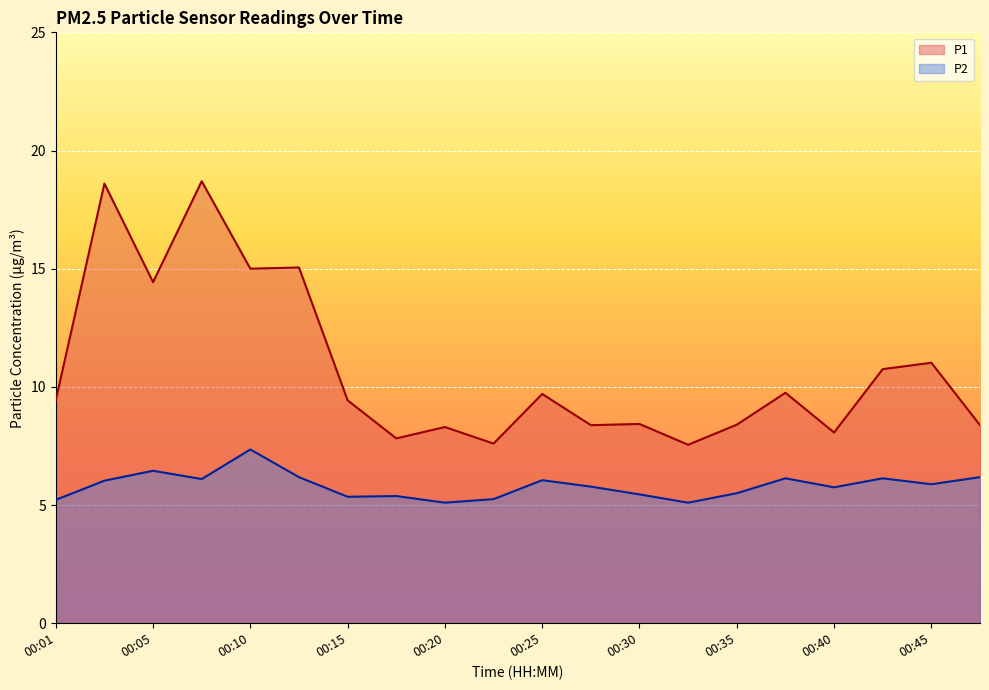

What is the difference between the second highest and minimum values in the P2 series?

1.4